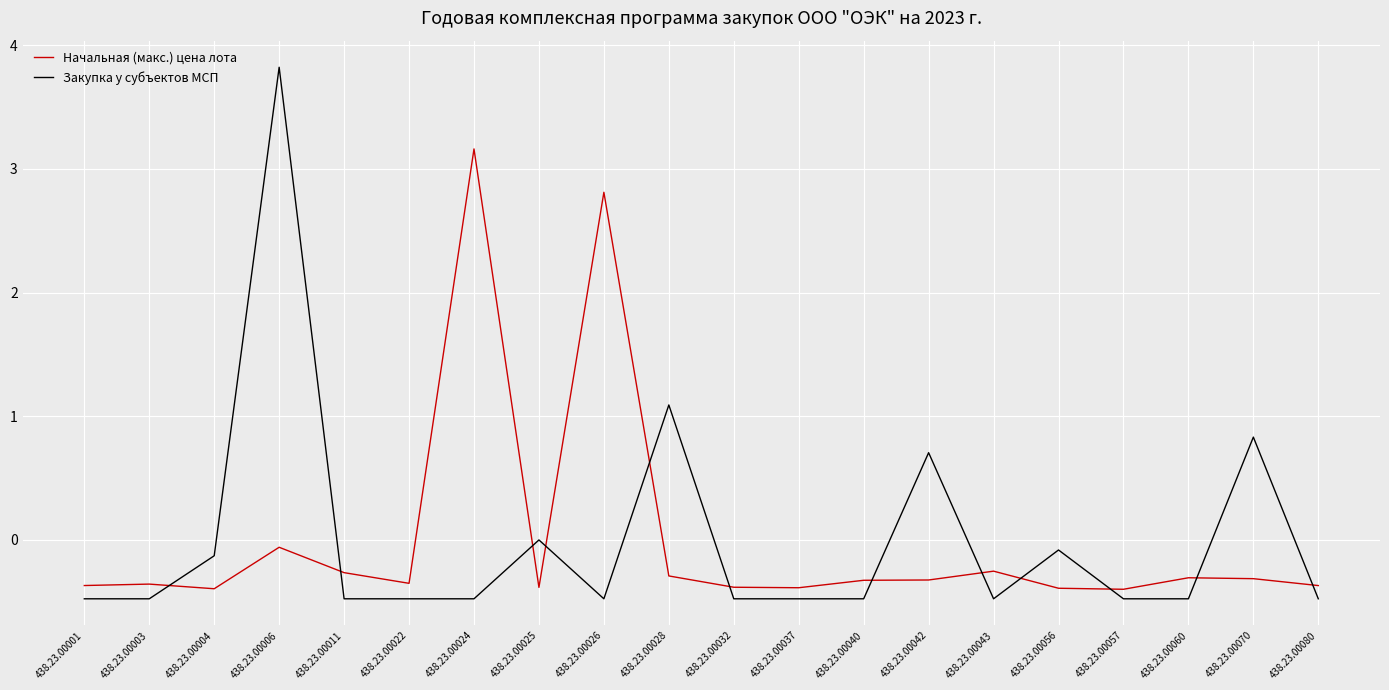

At 438.23.00003, list the series in order from largest to smallest.

Начальная (макс.) цена лота, Закупка у субъектов МСП